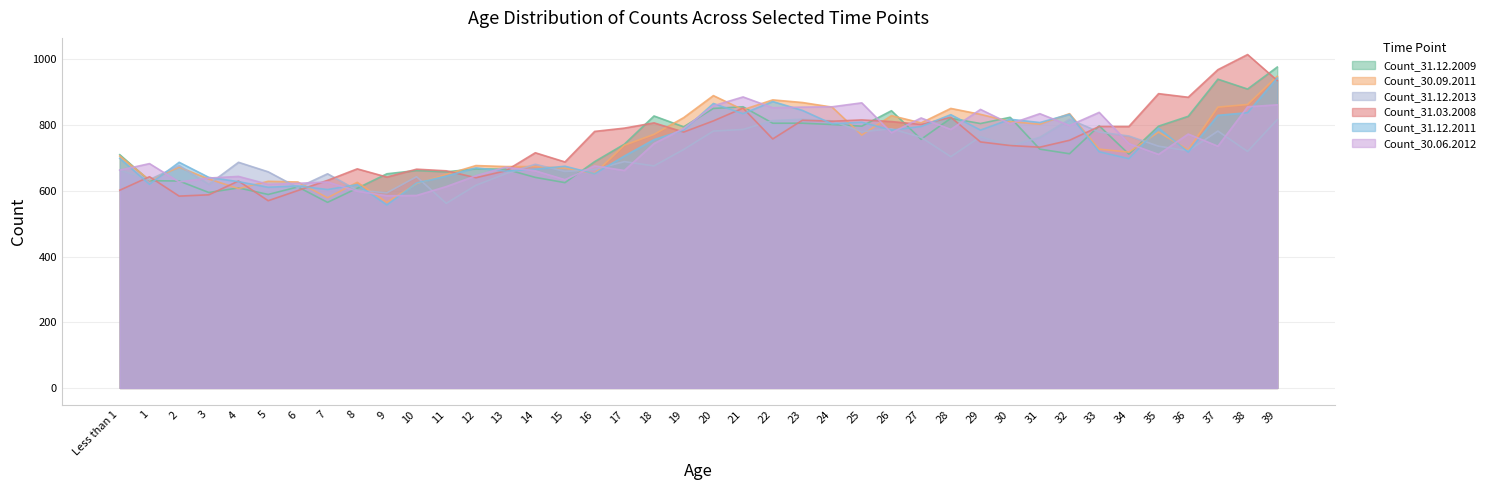

What is the difference between the Count_30.09.2011 values at 9 and 3?

71